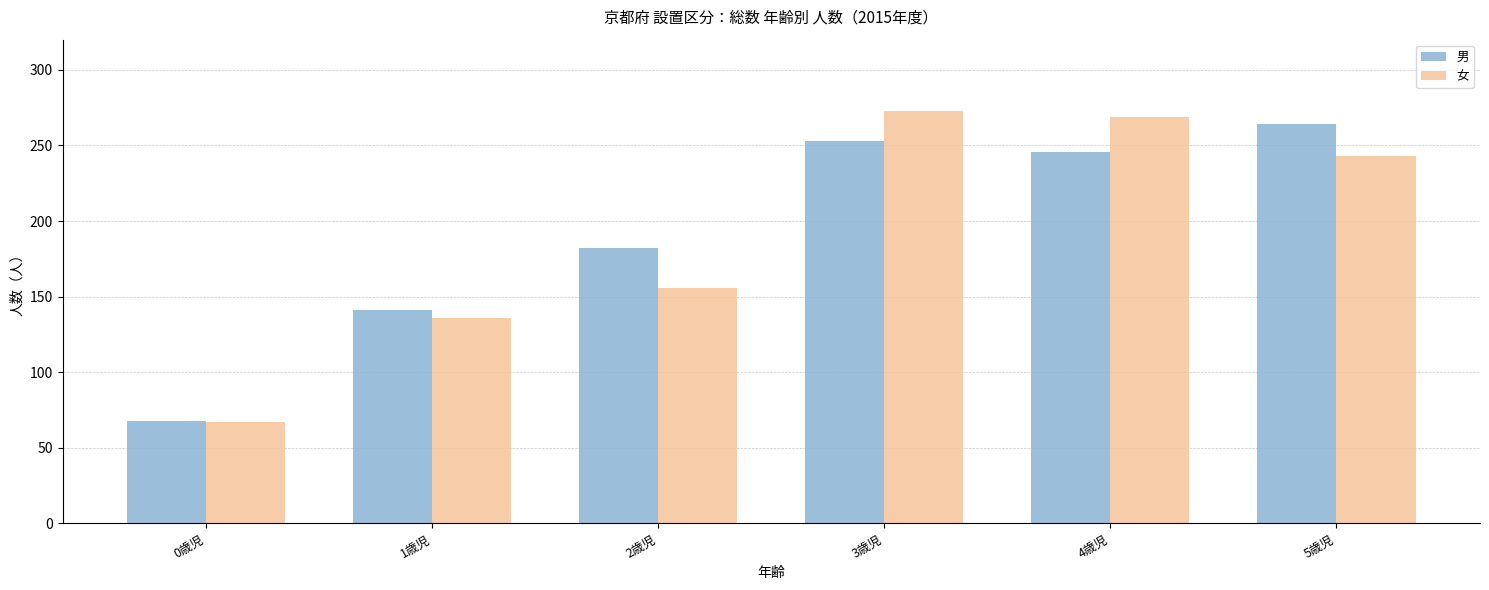

Rank the categories by 女 value from lowest to highest.

0歳児, 1歳児, 2歳児, 5歳児, 4歳児, 3歳児